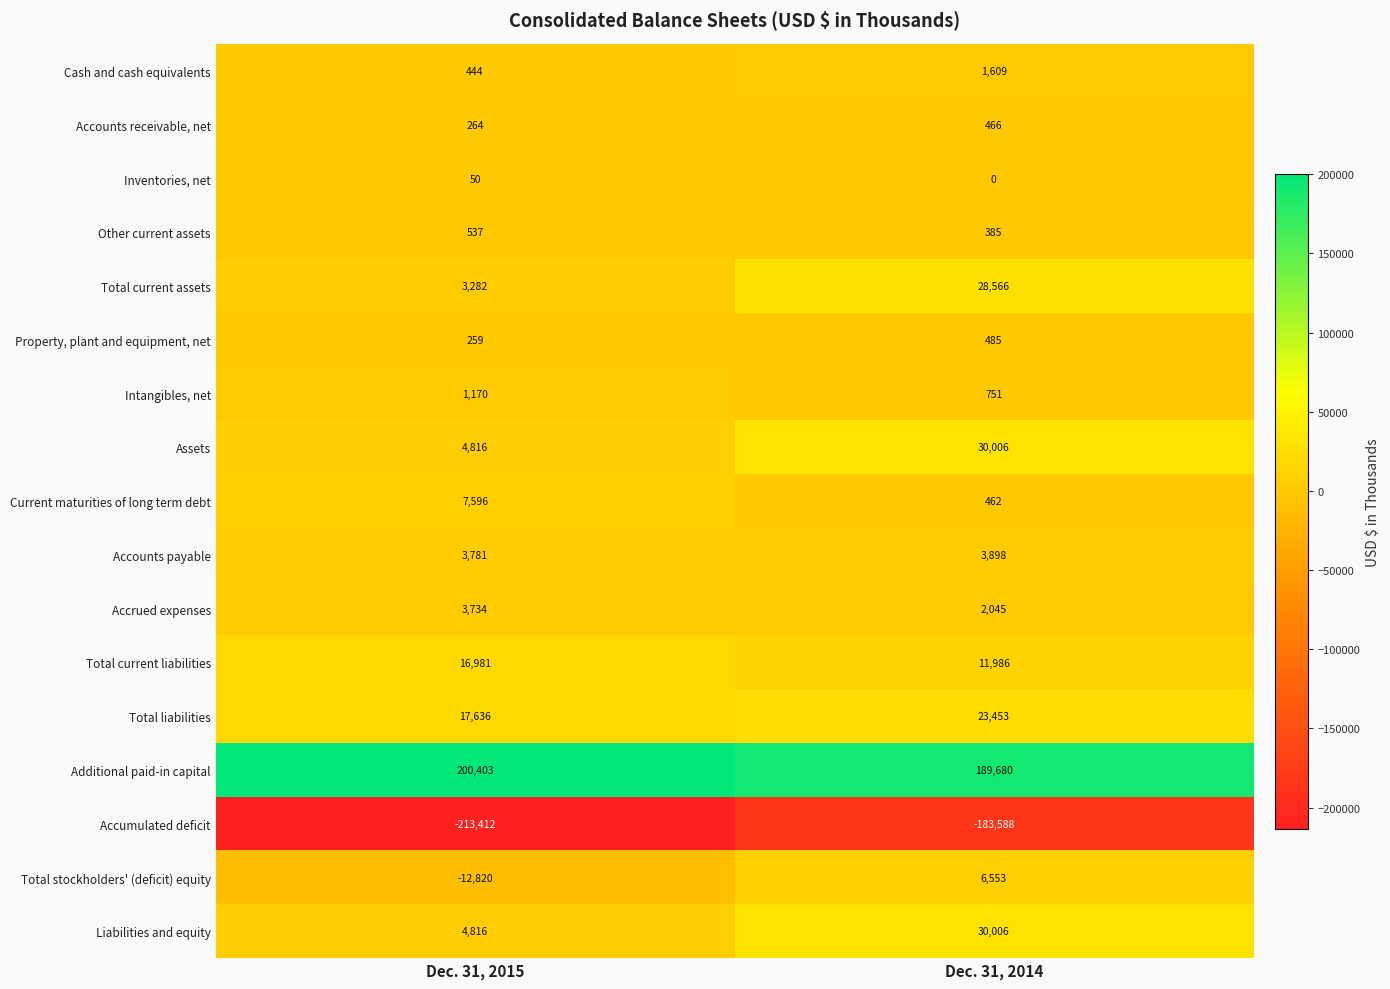

Rank the categories by Intangibles, net value from lowest to highest.

Dec. 31, 2014, Dec. 31, 2015